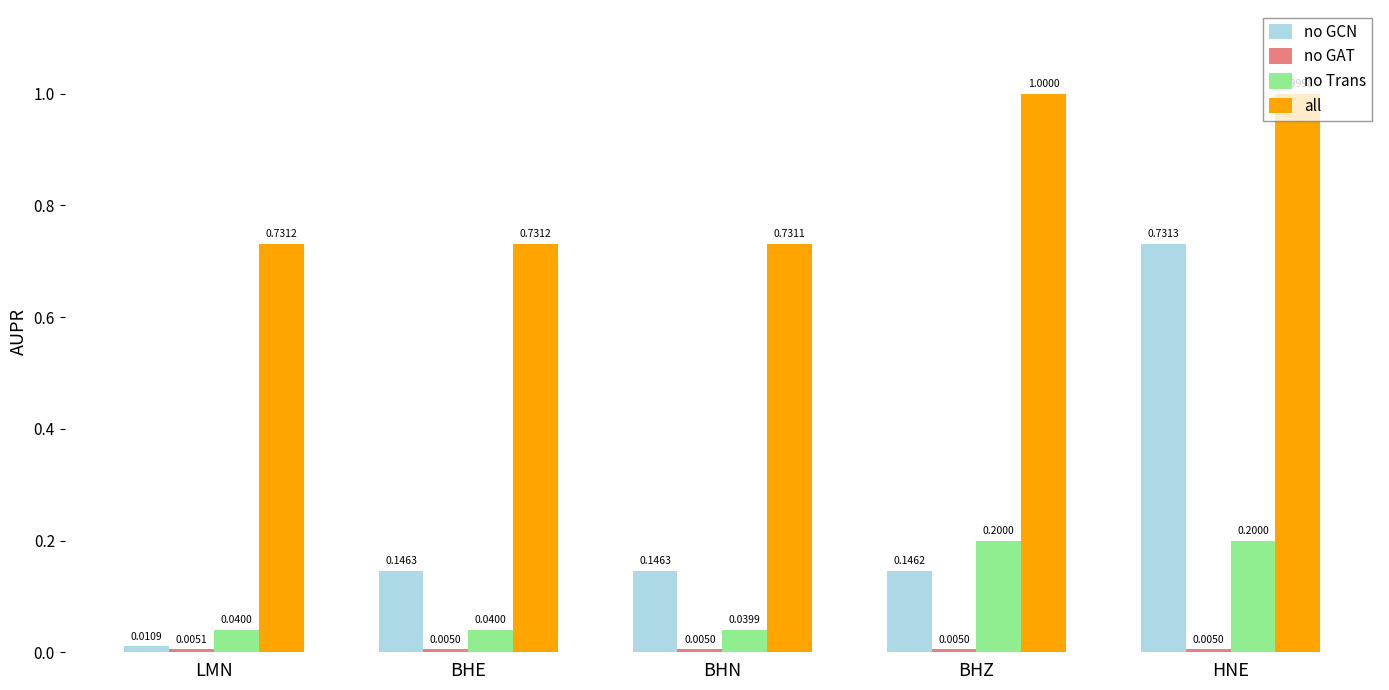

Between LMN and BHZ, which series saw the biggest shift?

all